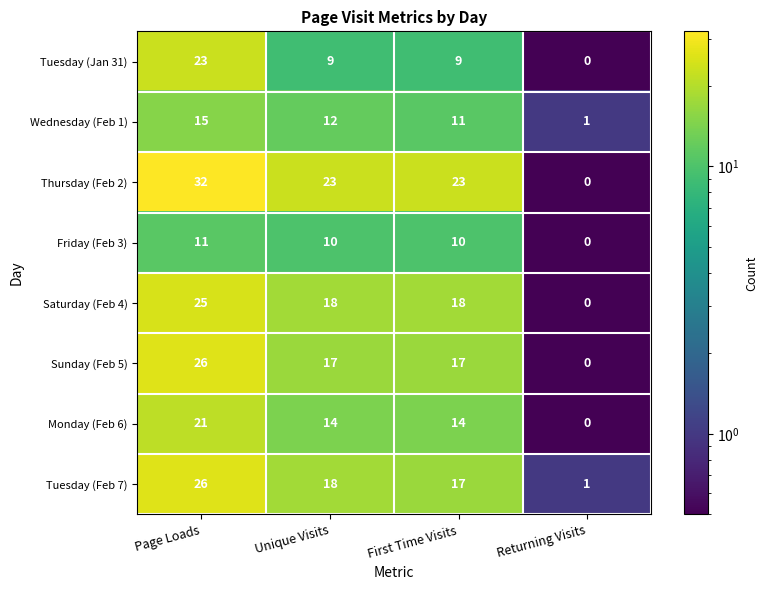

What is the maximum value for Friday (Feb 3)?

11